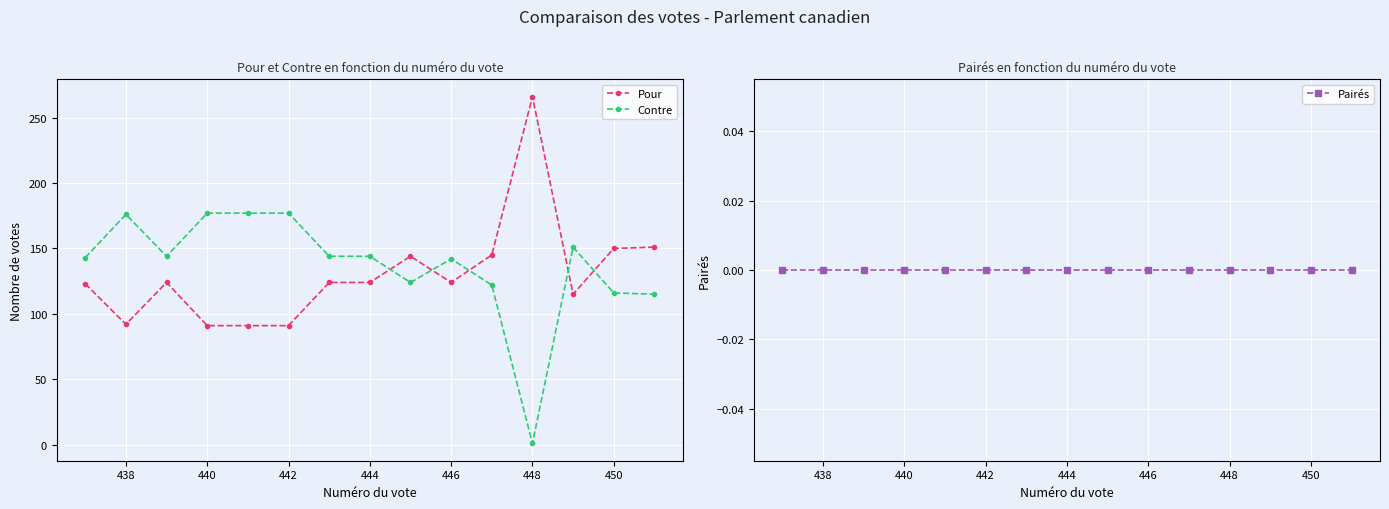

What is the lowest value of the Pour series?

91